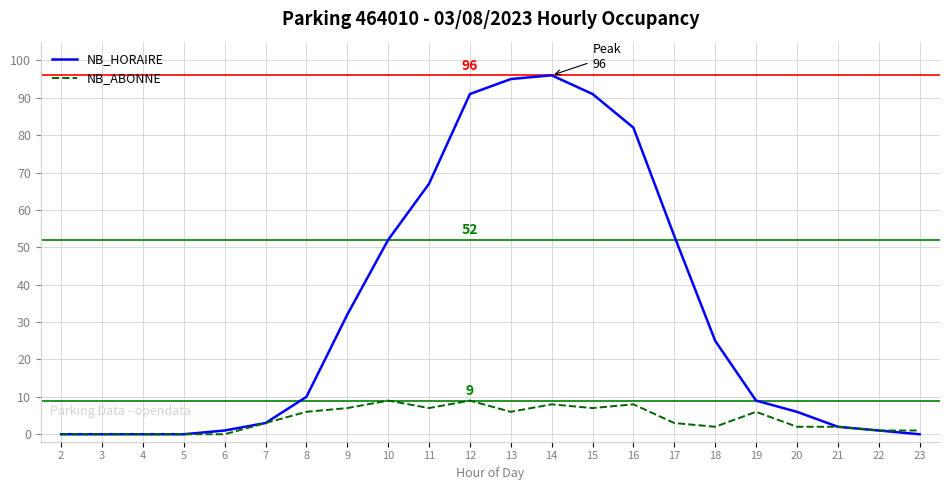

Which series has the largest total across all categories?

NB_HORAIRE